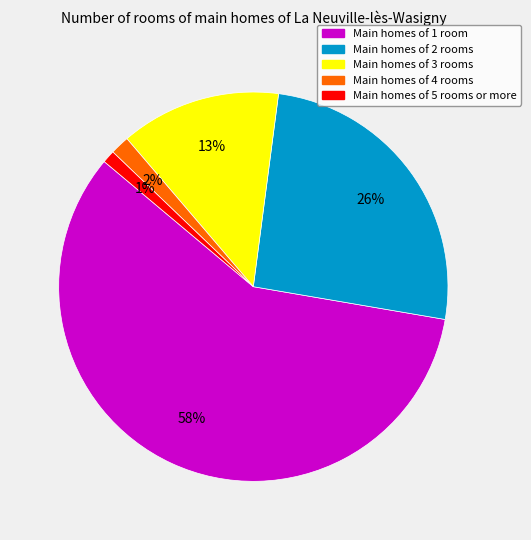

Is there any slice that represents more than half of the pie?

Yes